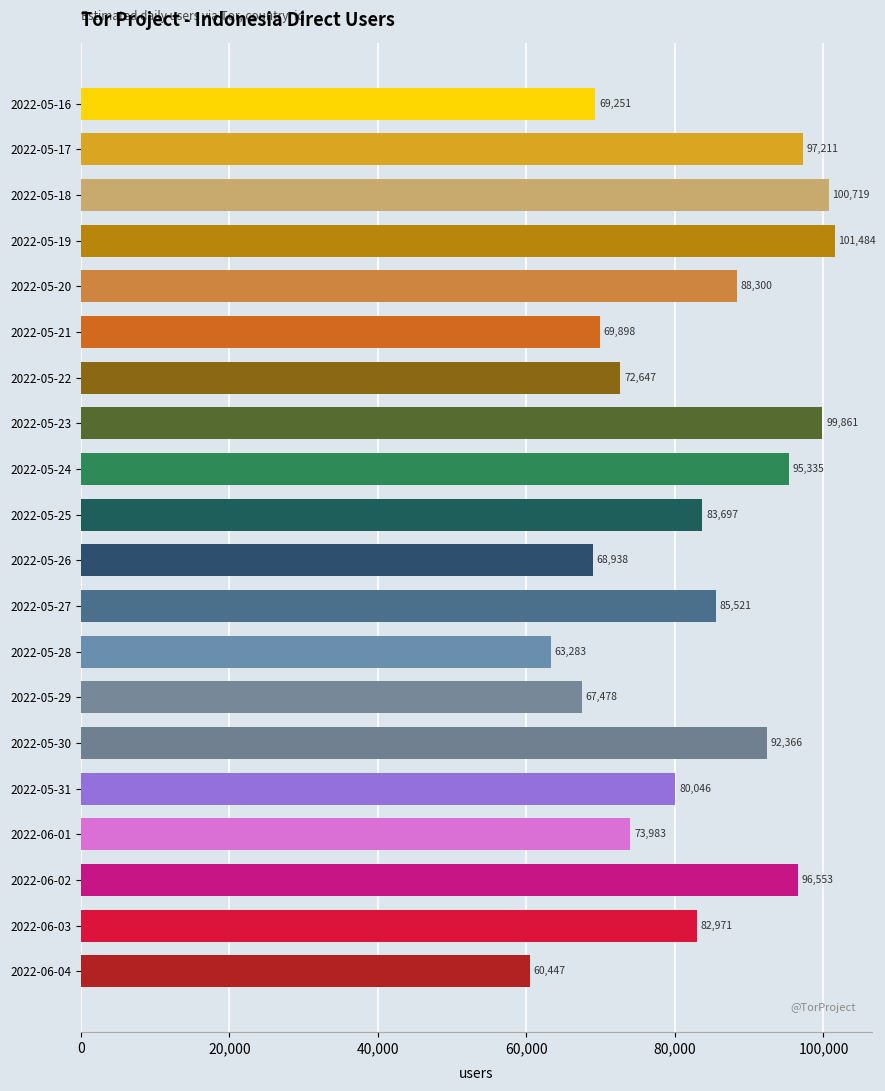

Reading top to bottom, list all the values displayed in this chart.

2022-05-16=69251	2022-05-17=97211	2022-05-18=100719	2022-05-19=101484	2022-05-20=88300	2022-05-21=69898	2022-05-22=72647	2022-05-23=99861	2022-05-24=95335	2022-05-25=83697	2022-05-26=68938	2022-05-27=85521	2022-05-28=63283	2022-05-29=67478	2022-05-30=92366	2022-05-31=80046	2022-06-01=73983	2022-06-02=96553	2022-06-03=82971	2022-06-04=60447